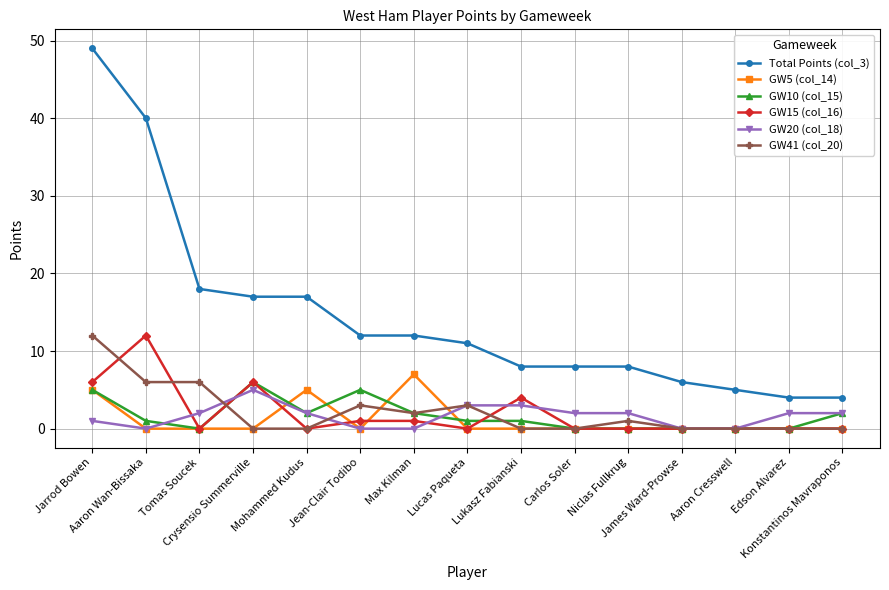

At which label does GW41 (col_20) reach its peak?

Jarrod Bowen